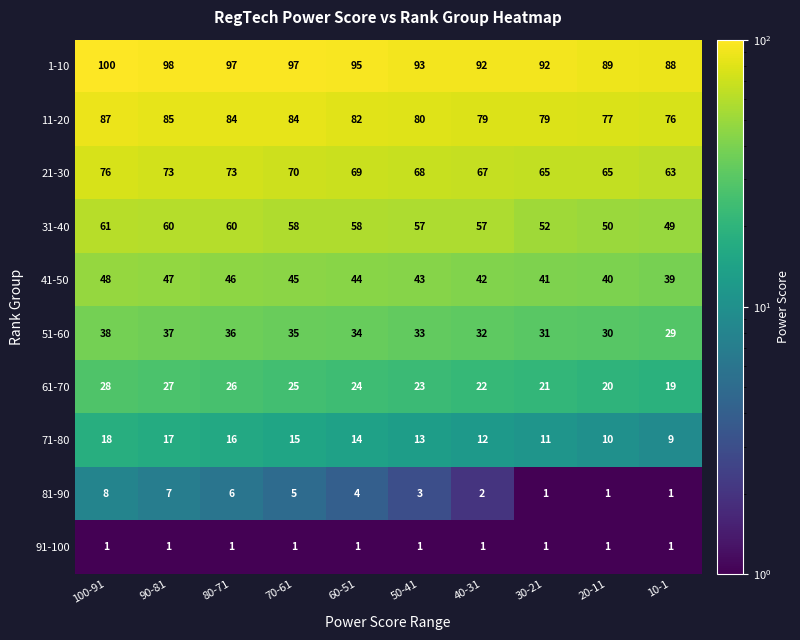

What is the highest value of the 71-80 series?

18